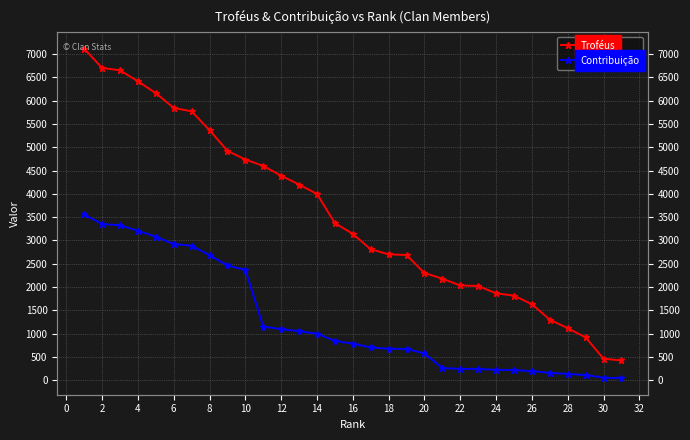

What is the average value of the Contribuição series?

1299